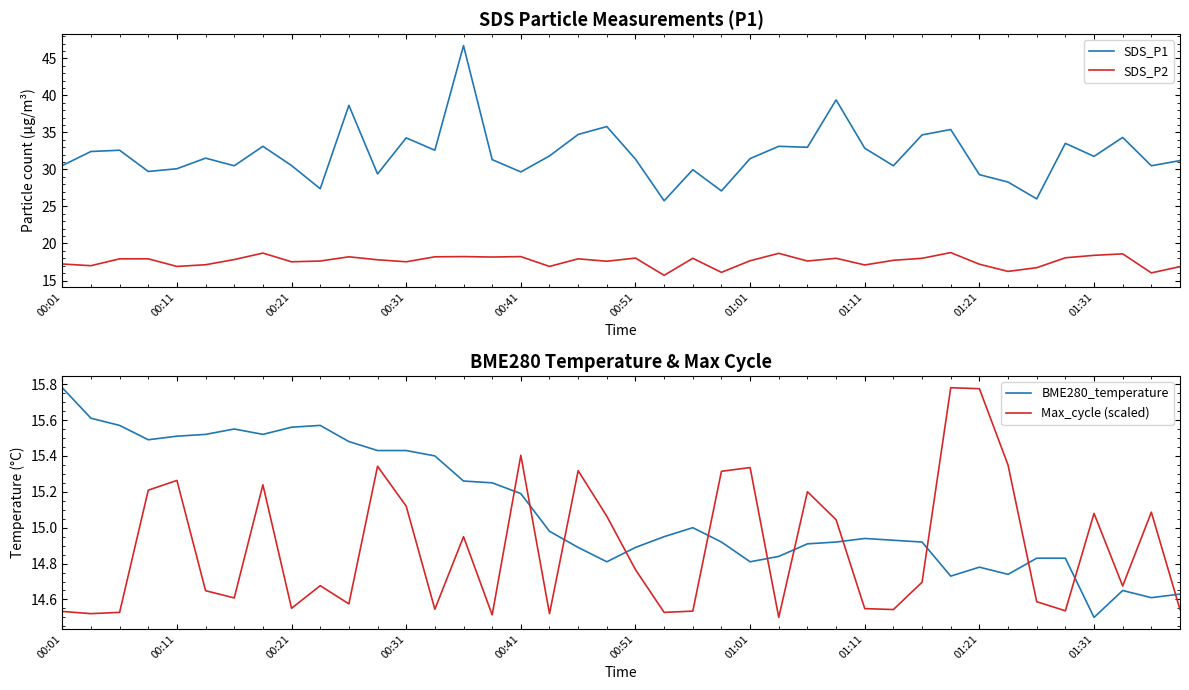

How many series are shown in this chart?

4